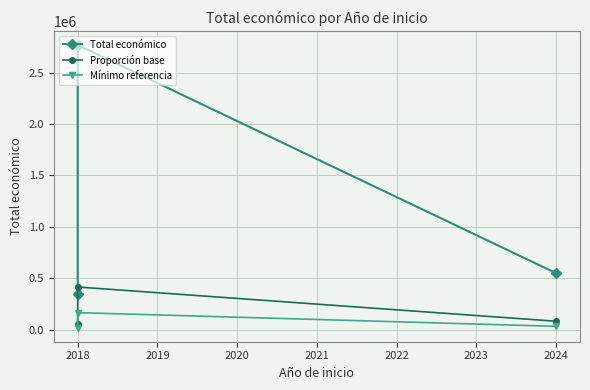

At which label does Total económico first exceed 550111?

2018